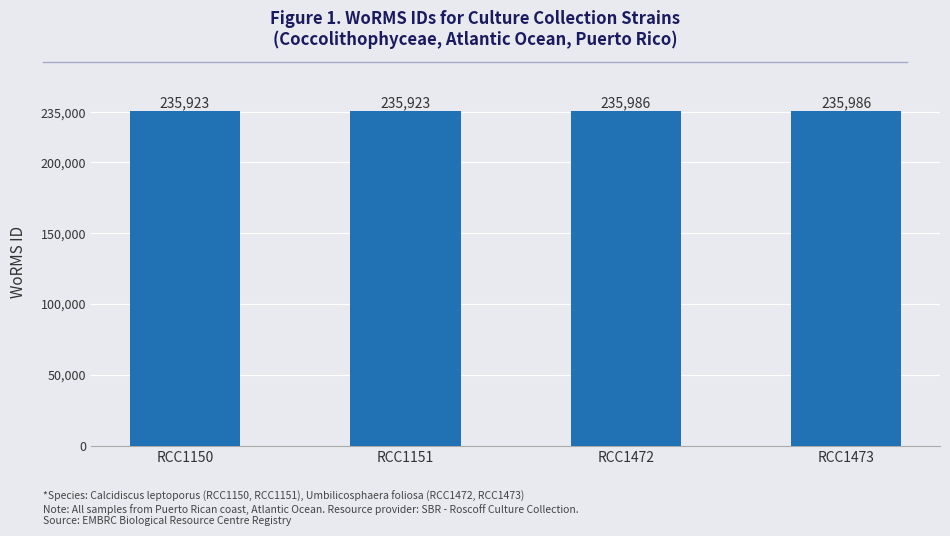

Reading left to right, list all the values displayed in this chart.

RCC1150=235923	RCC1151=235923	RCC1472=235986	RCC1473=235986